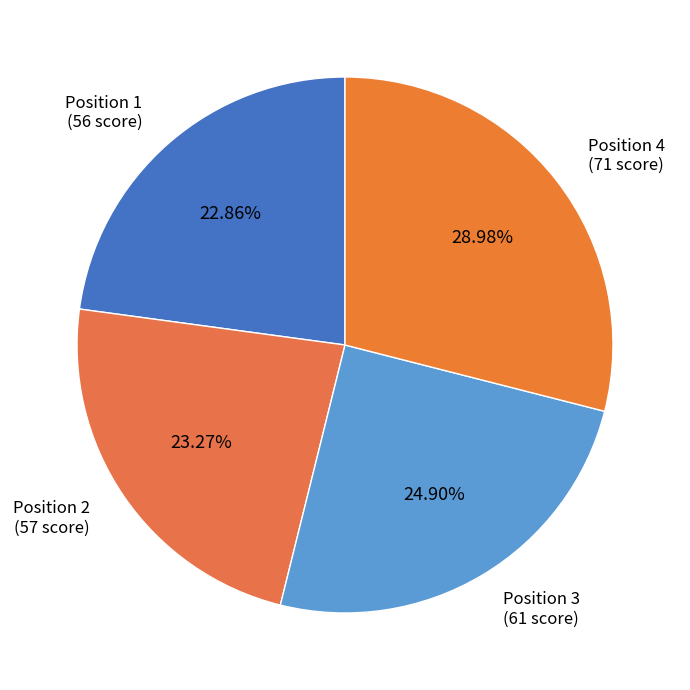

Count the number of slices in the pie.

4